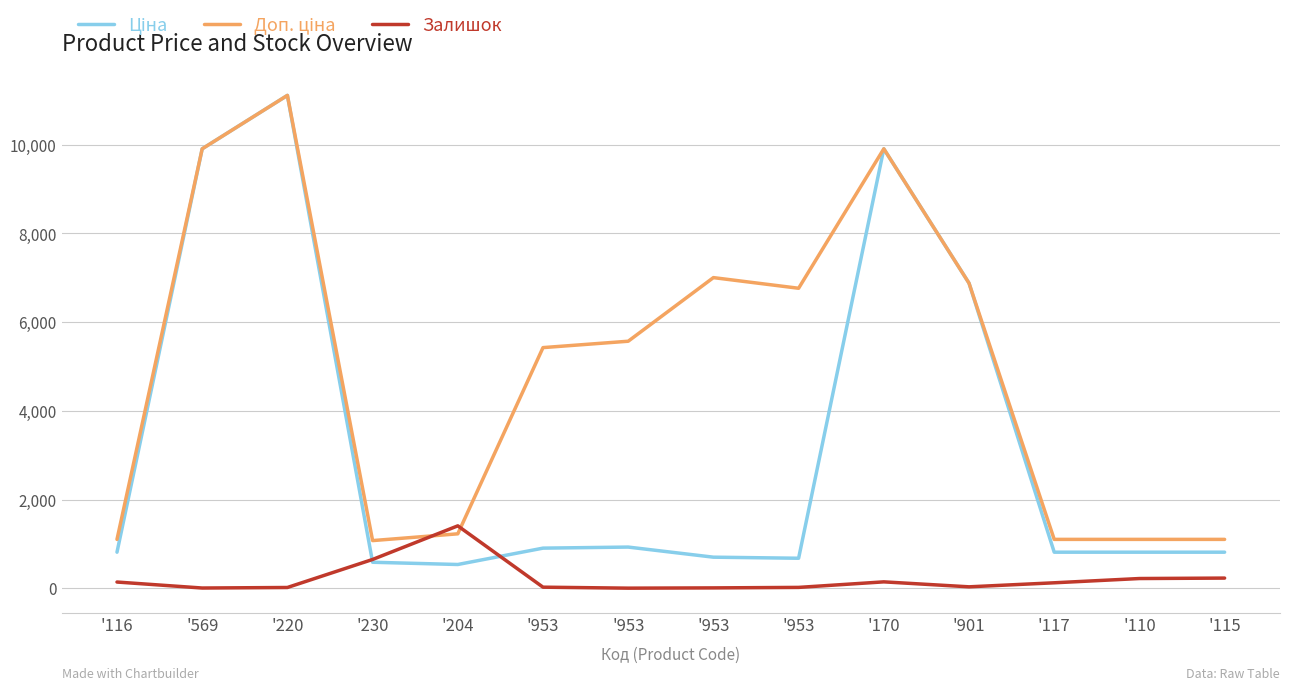

Between '953 and '901, which series saw the biggest shift?

Ціна